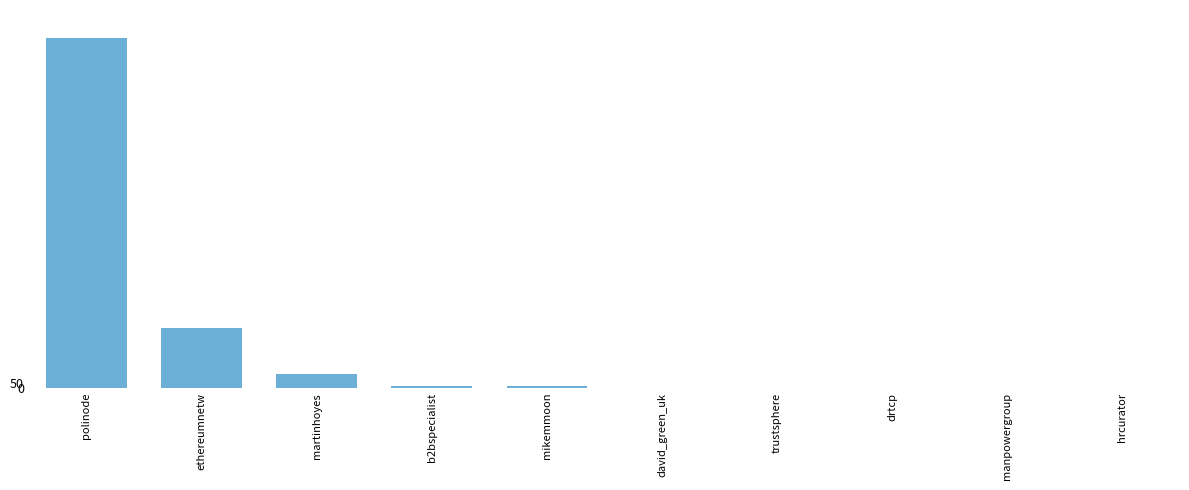

What is the sum of all values?

3983.3